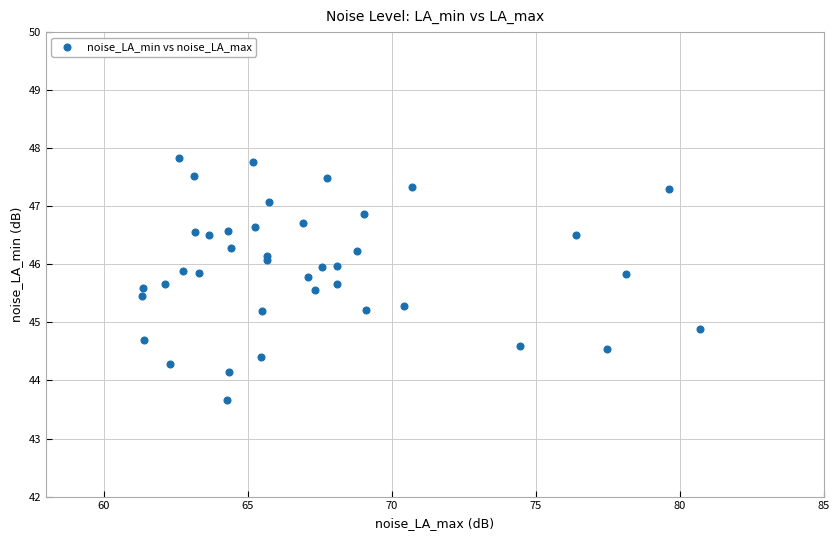

What Y value in the scatter plot is closest to 45?

44.9